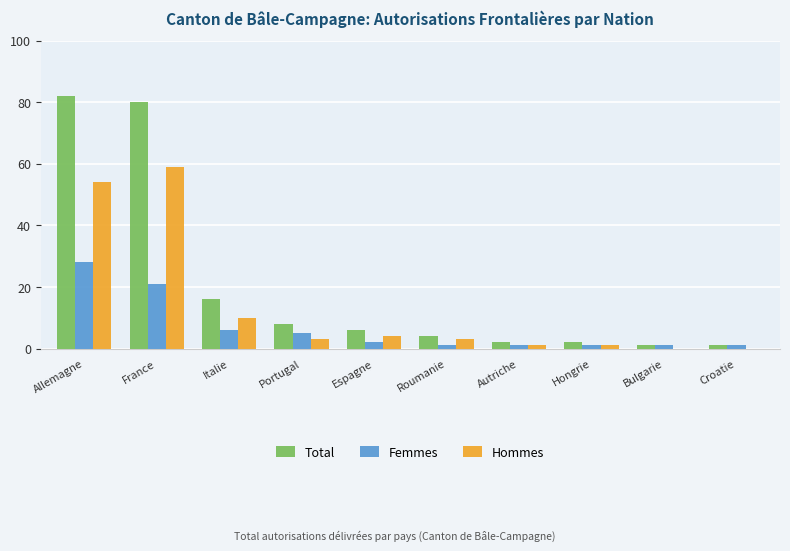

Where does the Hommes series first go above 3?

Allemagne